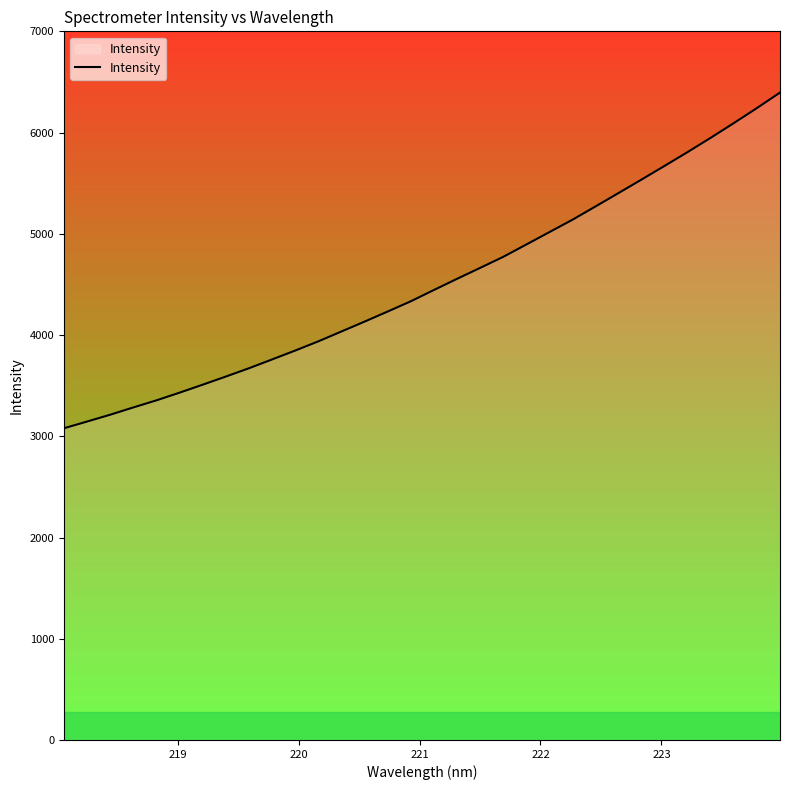

True or false: the data has more than 0 interior local peaks.

False